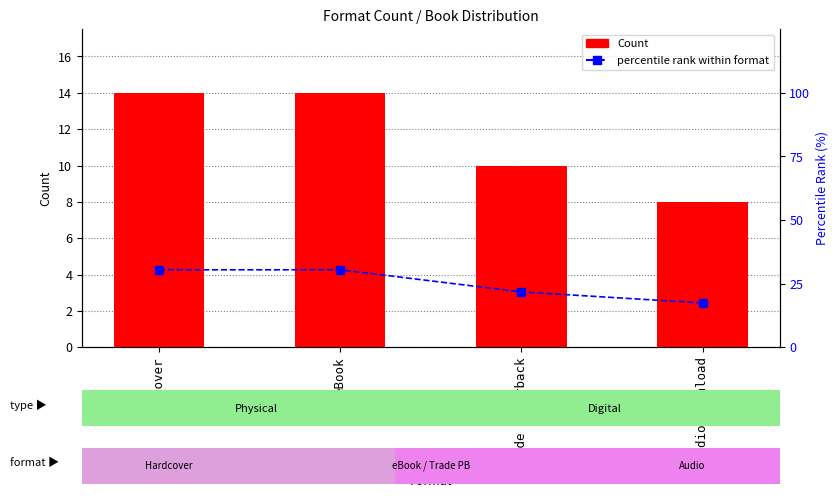

True or false: percentile rank within format has a value of 30.4 at Hardcover.

True